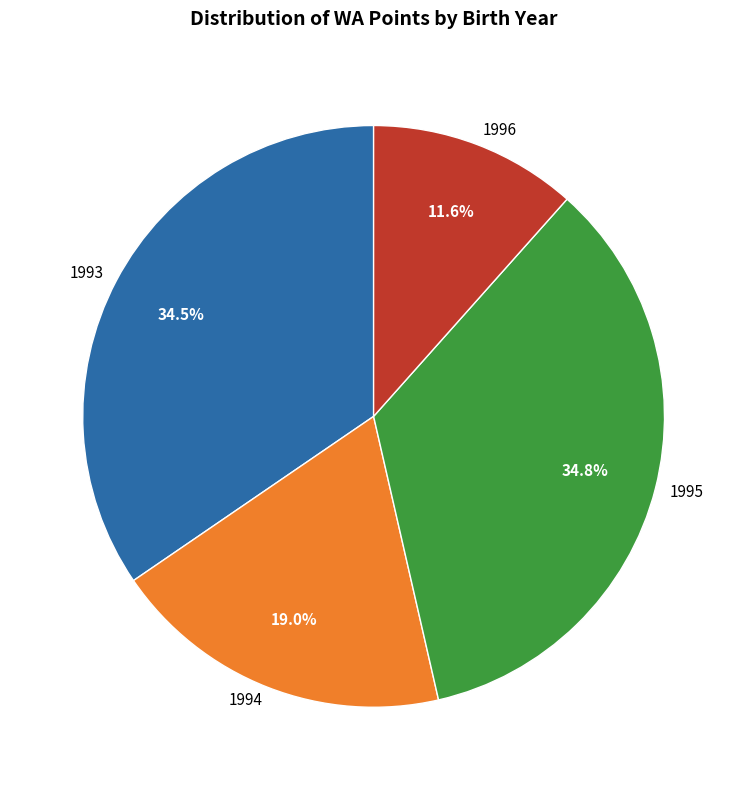

How many segments does this pie chart have?

4